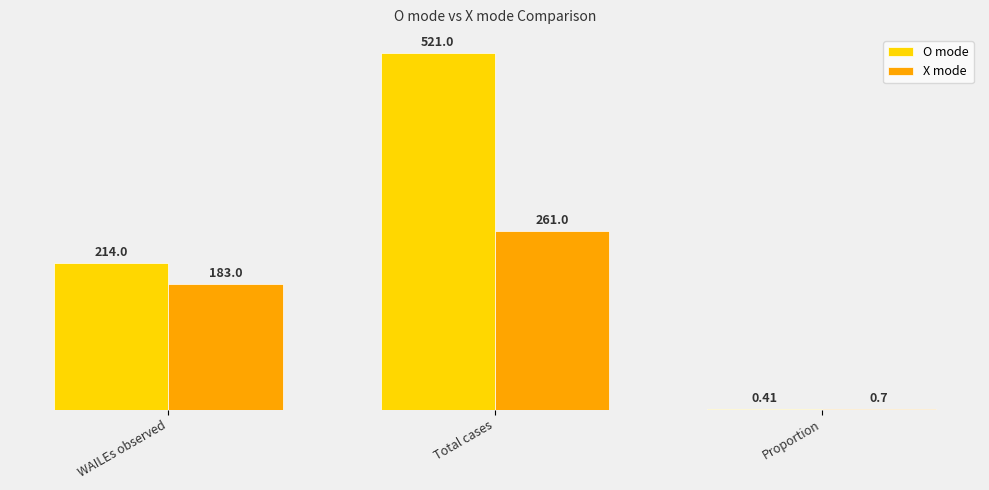

Which category has the highest value in the X mode series?

Total cases